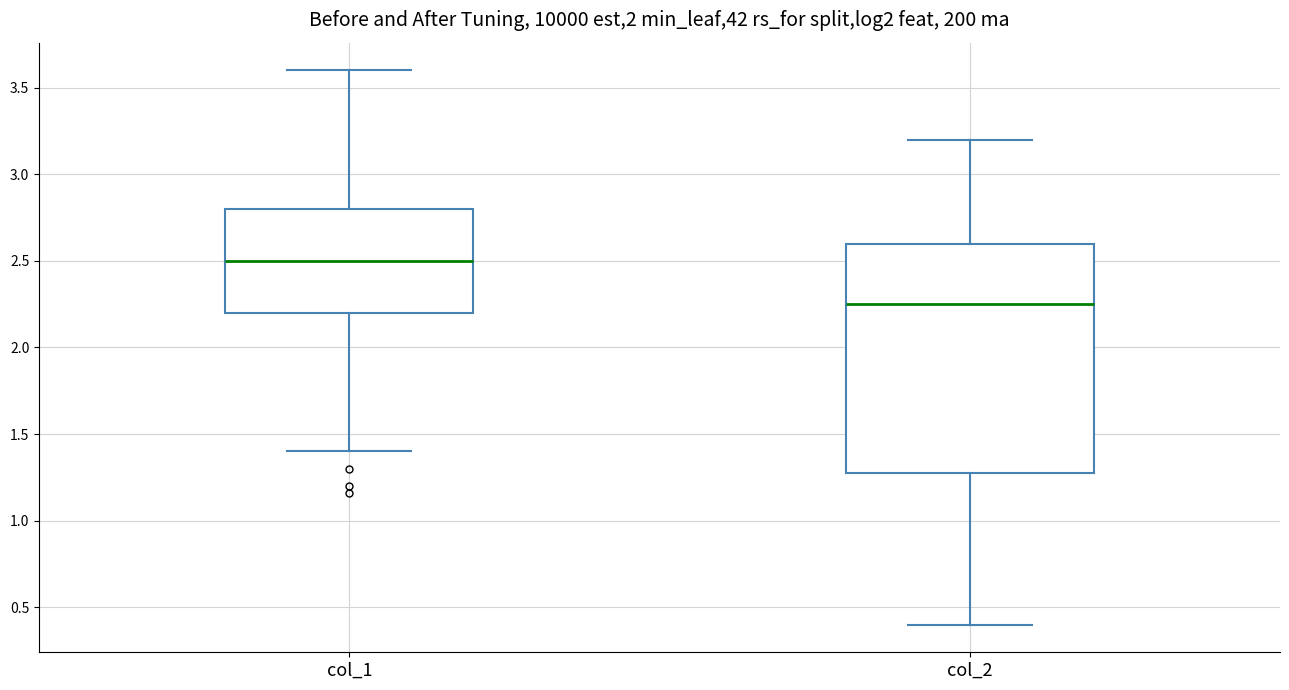

Comparing the boxes themselves (not the whiskers), which one is the tallest?

col_2